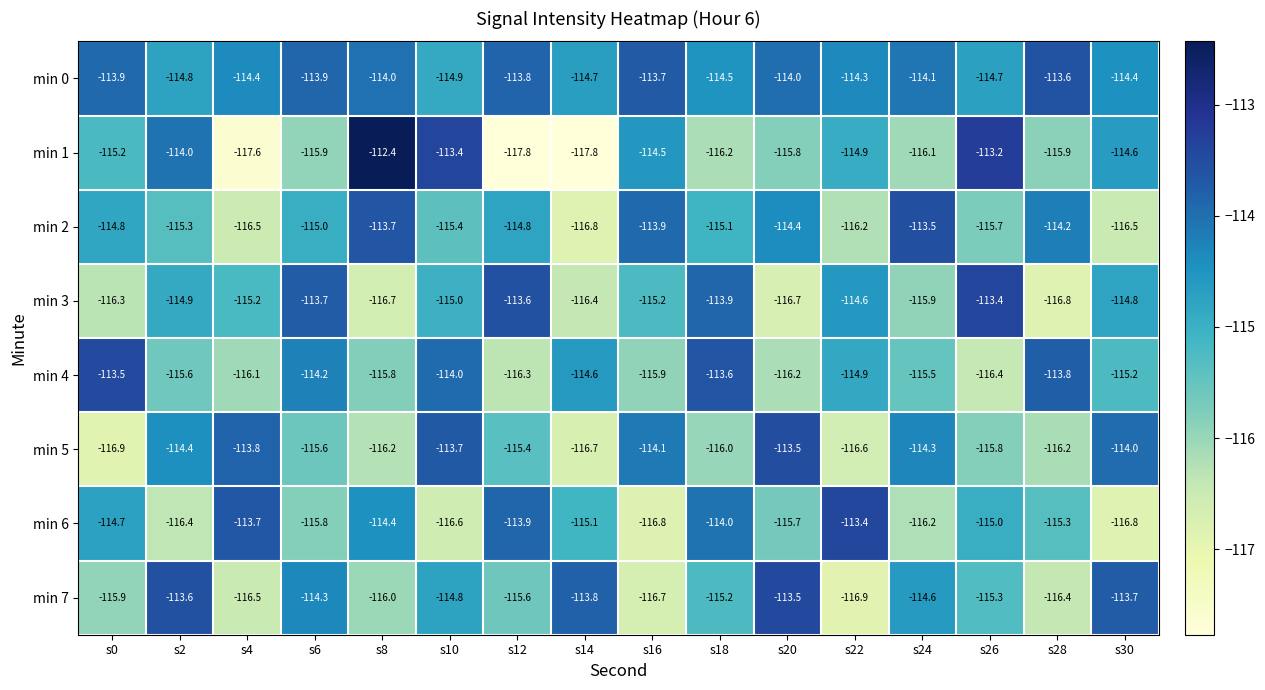

At which category is the sum across all series the highest?

s10